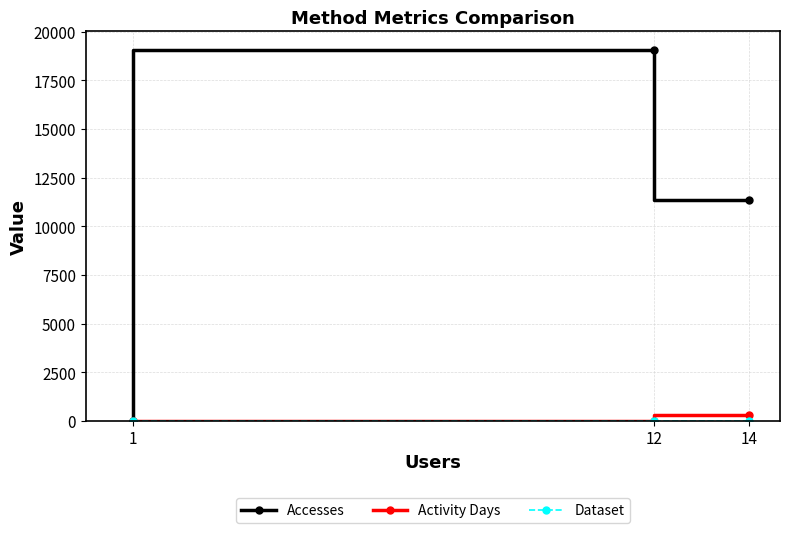

Which series has the largest range (max minus min)?

Accesses